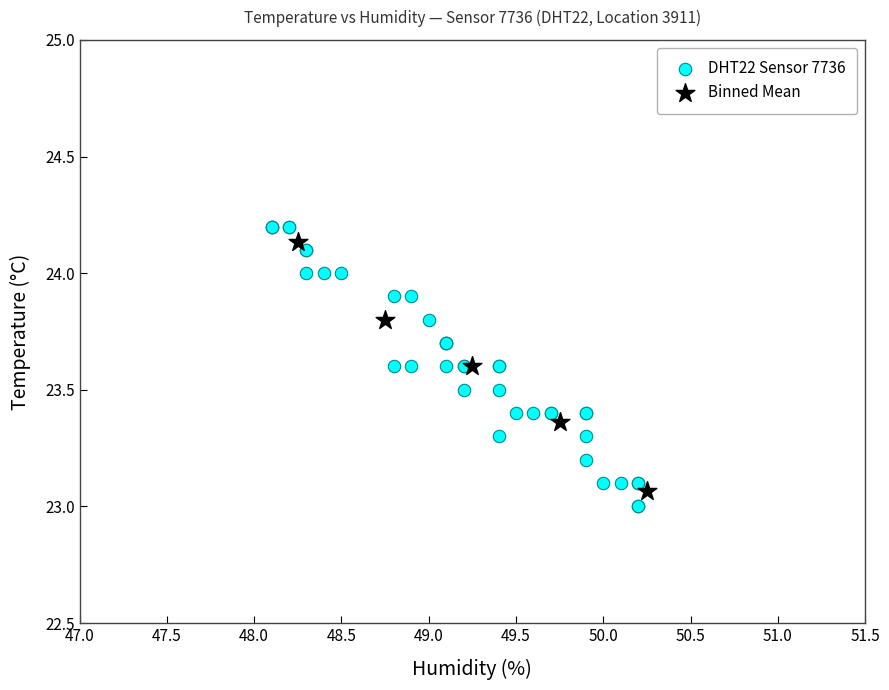

Which series has the largest Y range (max minus min)?

DHT22 Sensor 7736